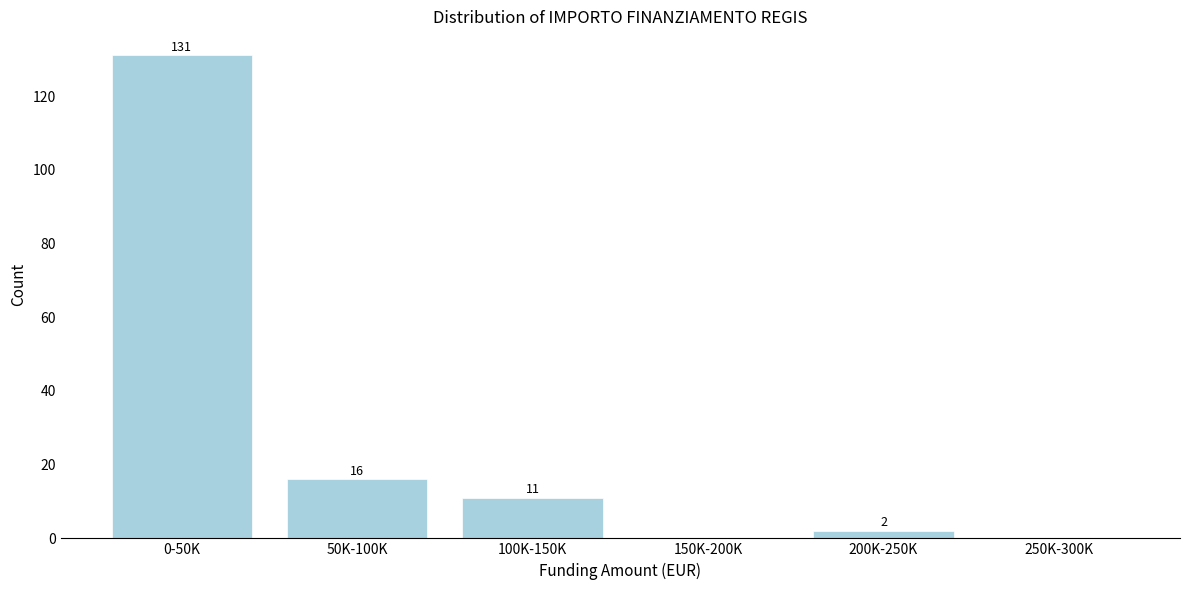

Reading left to right, extract all data points from this chart.

0-50K=131	50K-100K=16	100K-150K=11	150K-200K=0	200K-250K=2	250K-300K=0